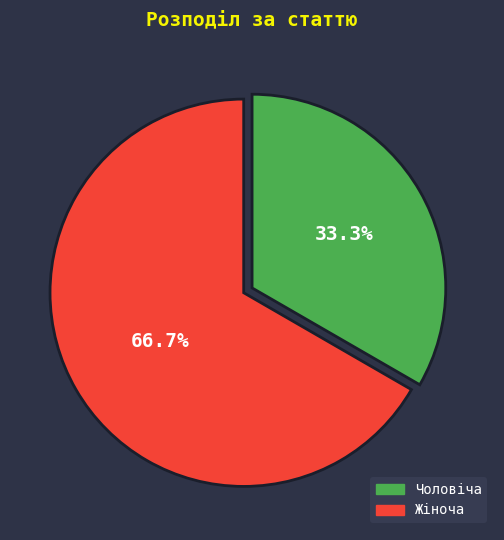

To the nearest percent, what is the difference between the Чоловіча and Жіноча slice percentages?

33%